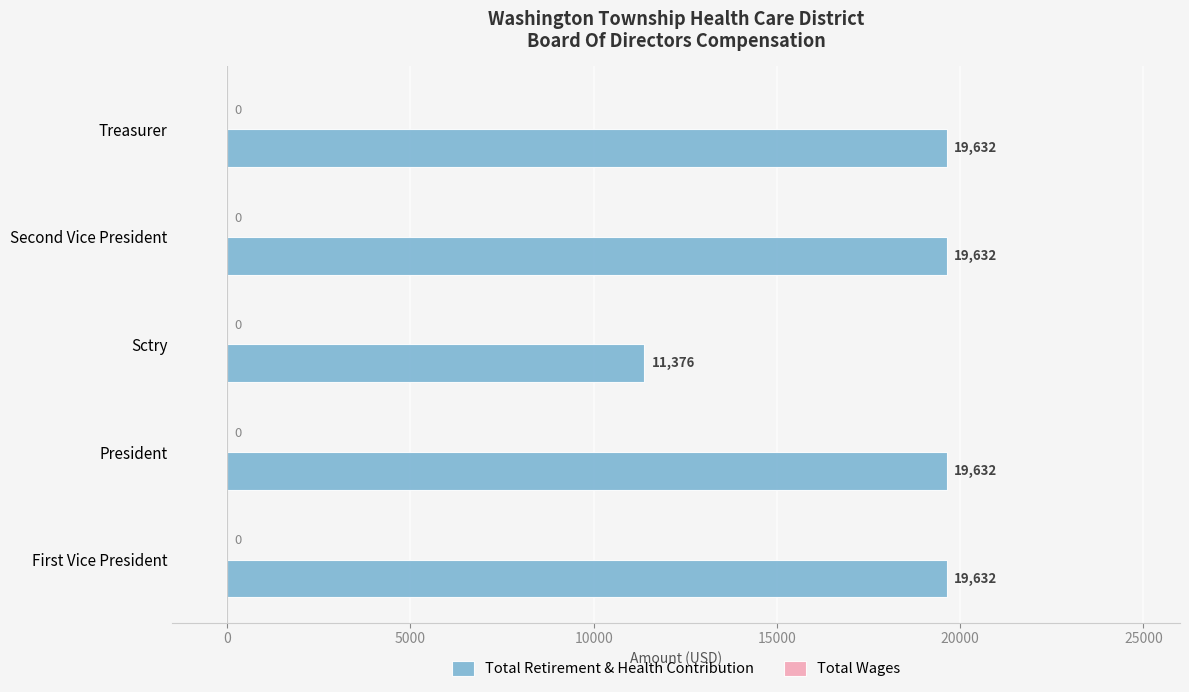

Which label corresponds to the smallest value in the chart?

Sctry